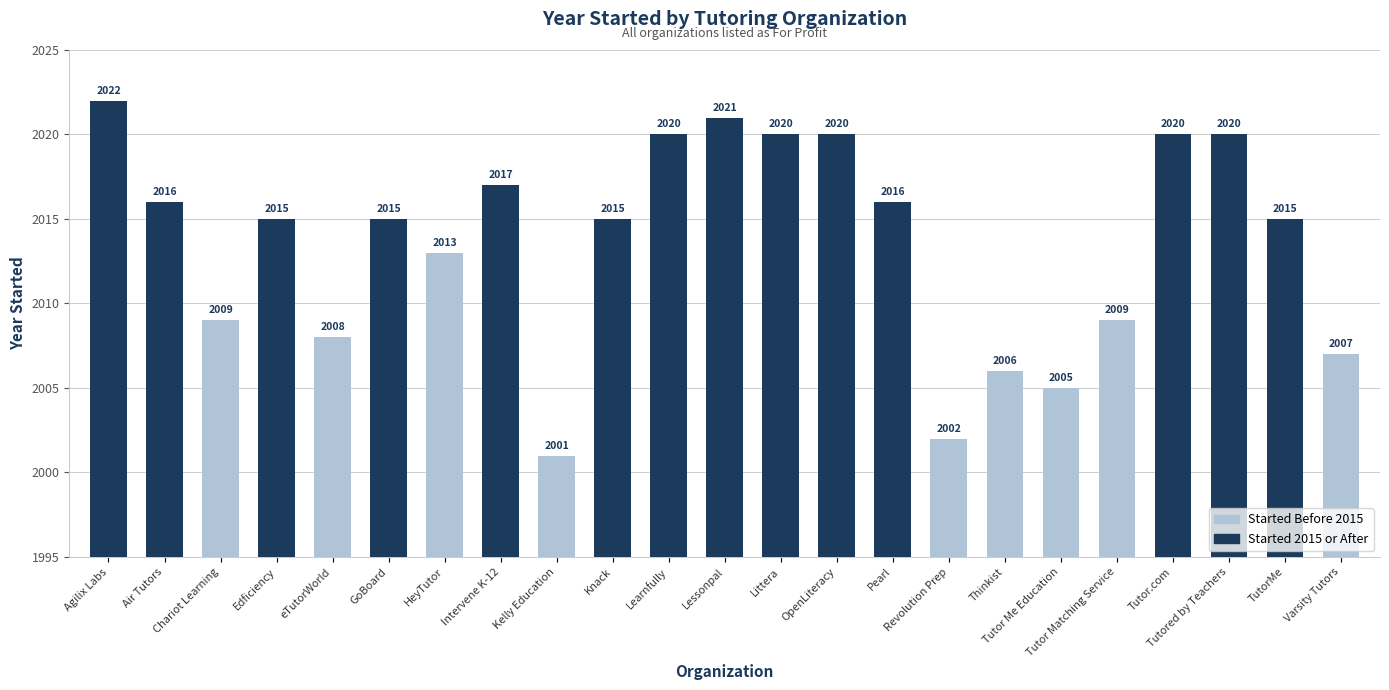

What is the sum of all values?

46312